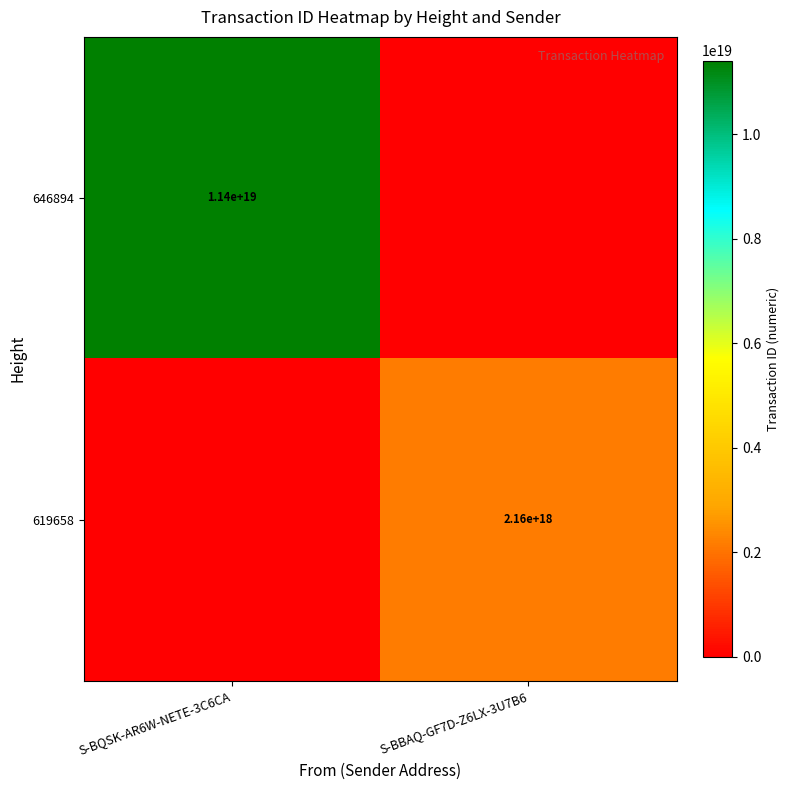

The value of 646894 at S-BQSK-AR6W-NETE-3C6CA is 2343098231384544256. True or false?

False